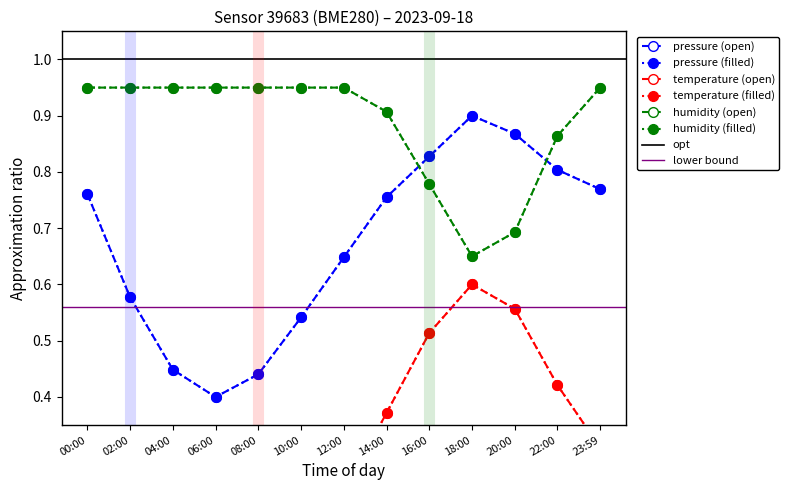

How many intersections are there between humidity and pressure?

2